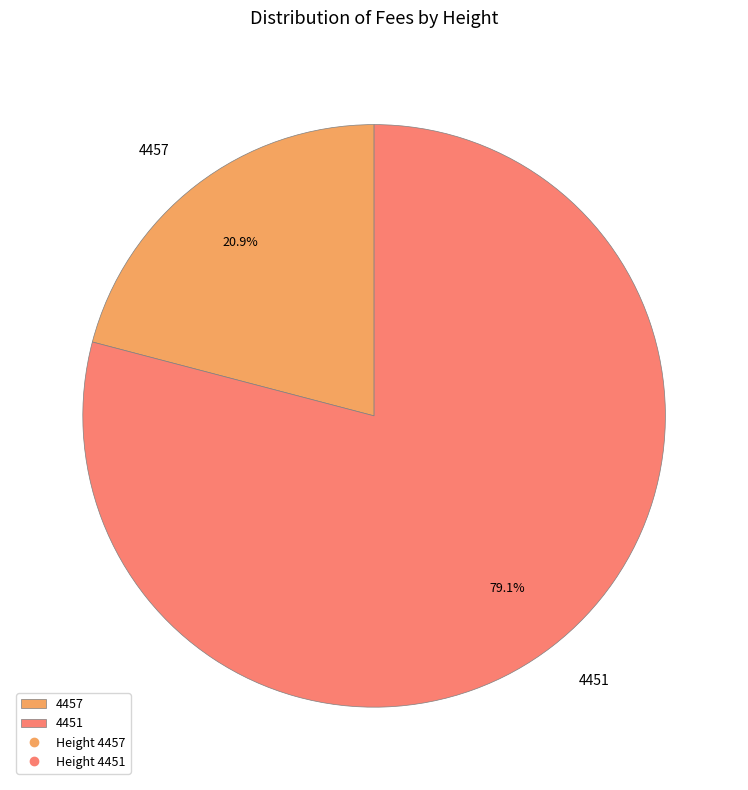

Which slice is the smallest?

4457